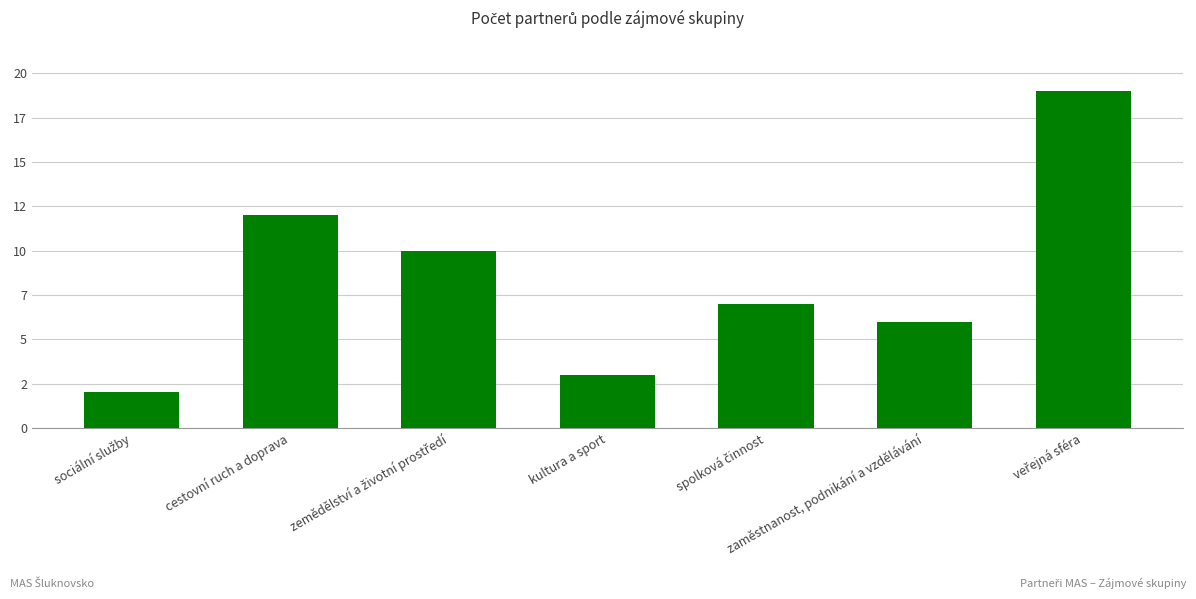

Which has a higher value, cestovní ruch a doprava or zemědělství a životní prostředí?

cestovní ruch a doprava